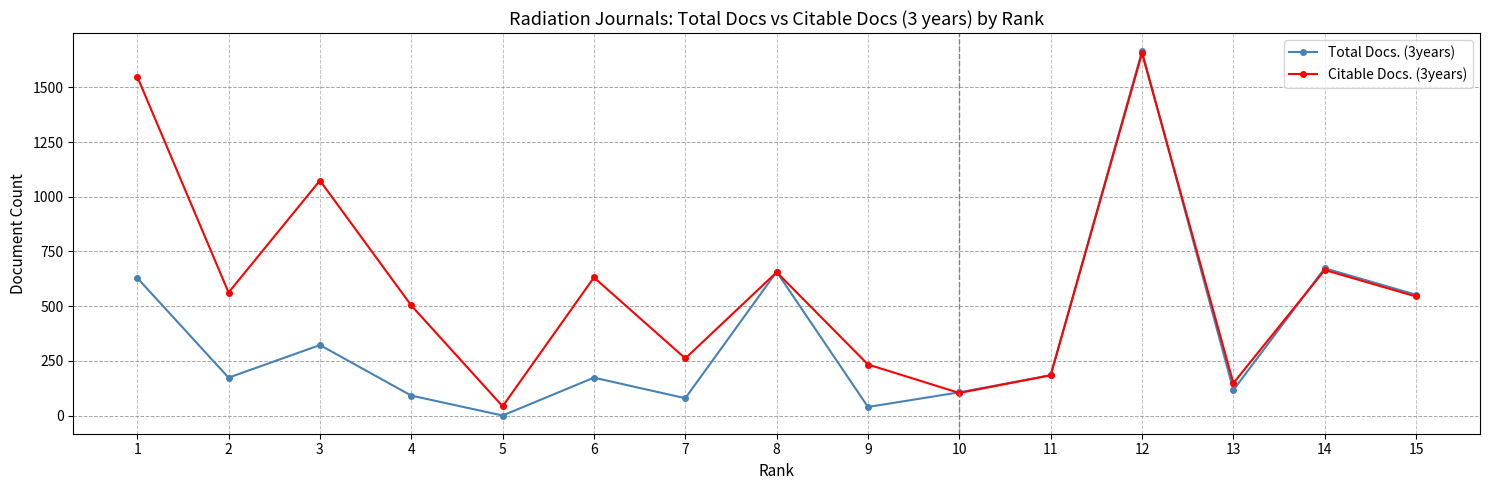

Reading left to right, list all the values displayed in this chart.

Total Docs. (3years): 629	173	322	91	0	173	79	657	39	106	184	1665	116	673	552
Citable Docs. (3years): 1549	562	1074	503	42	631	261	655	233	103	184	1656	148	665	544